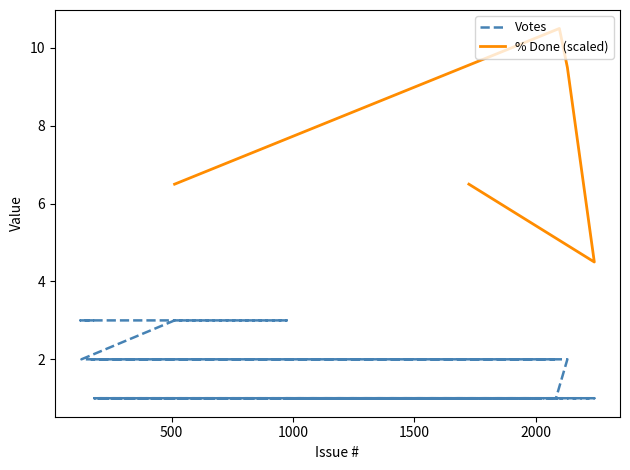

Is it true that the value at 974 is 5?

False